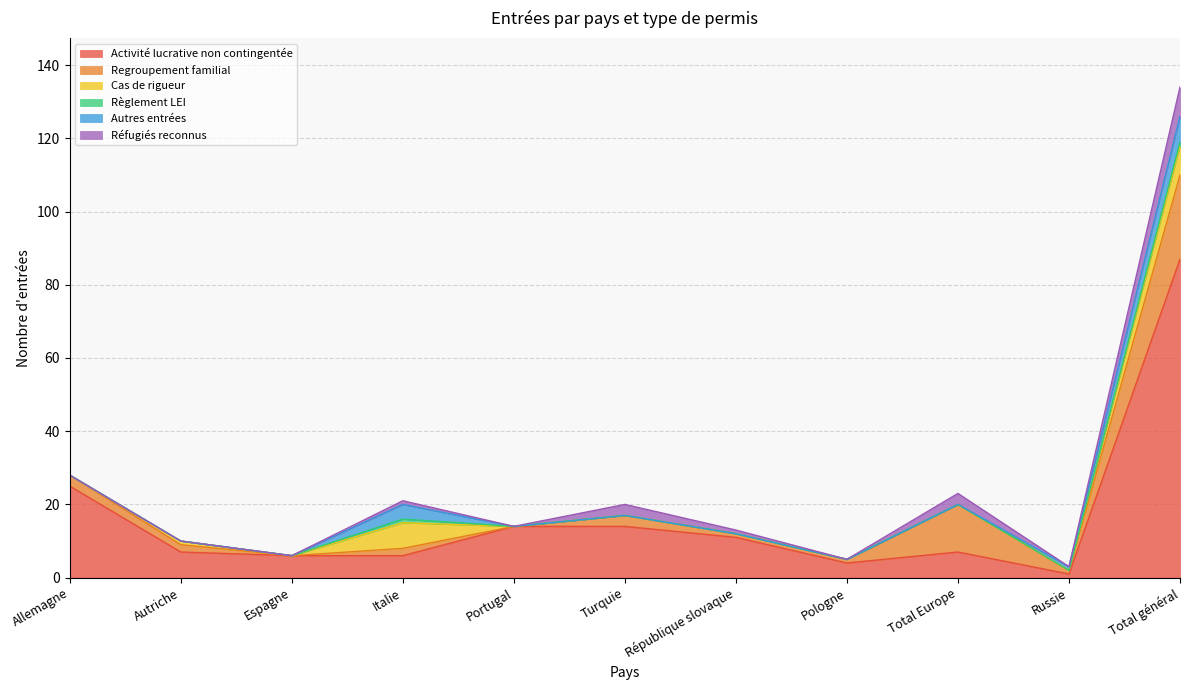

True or false: Regroupement familial and Réfugiés reconnus cross at least once.

False